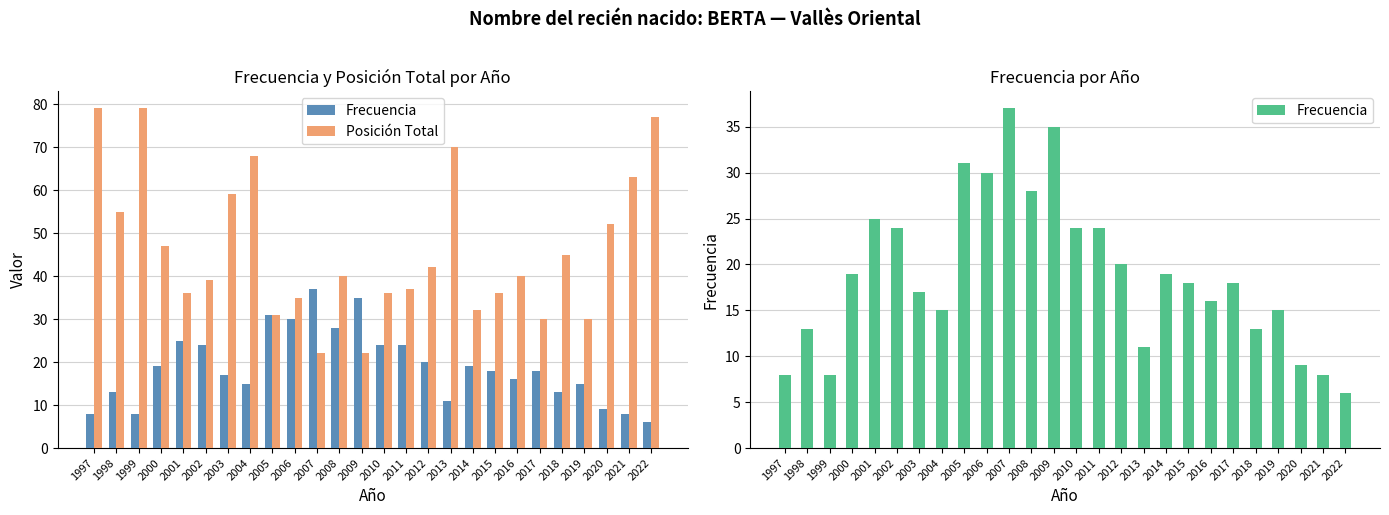

At how many categories does at least one series exceed 49?

9